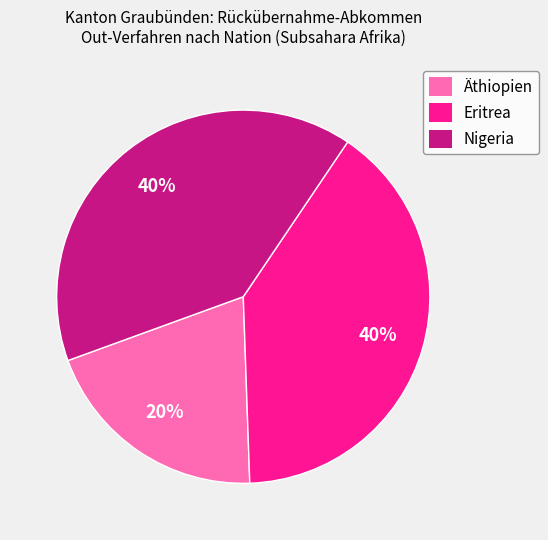

Is the sum of Nigeria and Äthiopien greater than half?

Yes